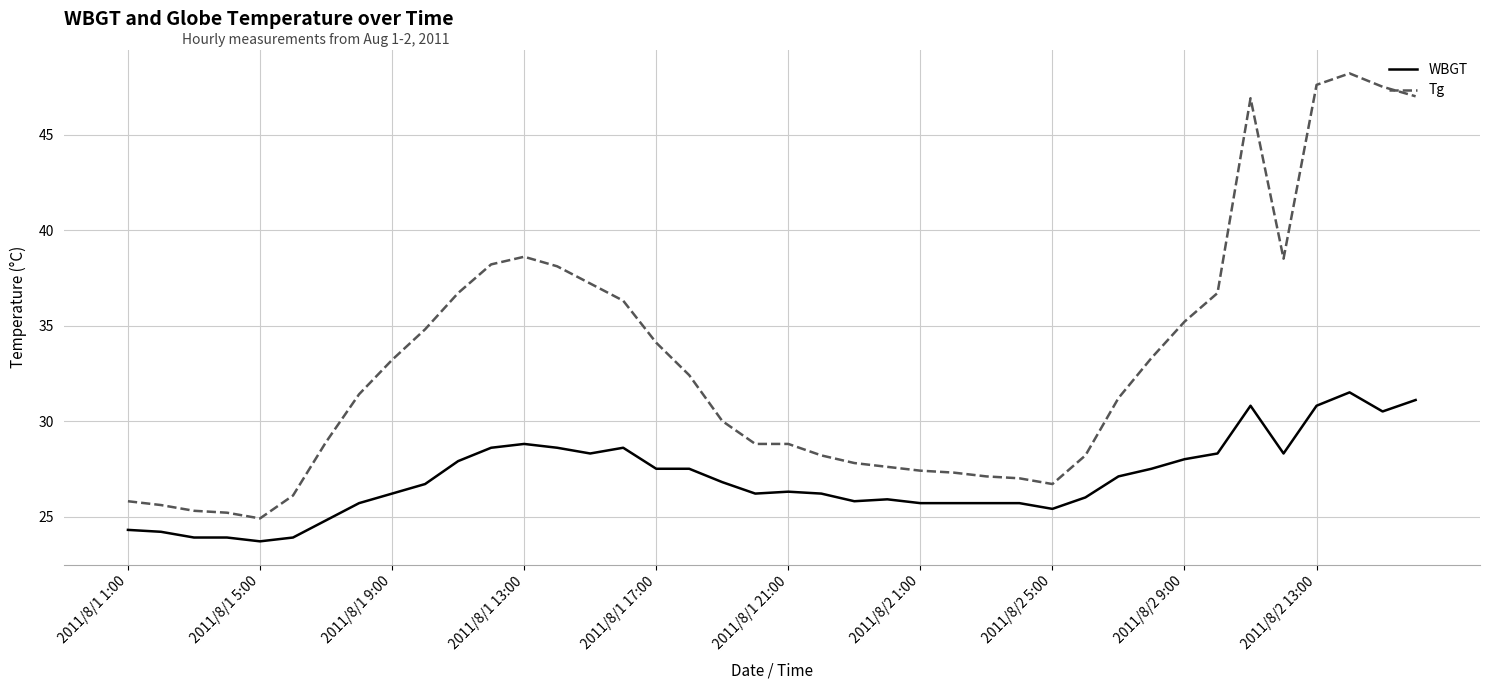

Which series has the largest range (max minus min)?

Tg